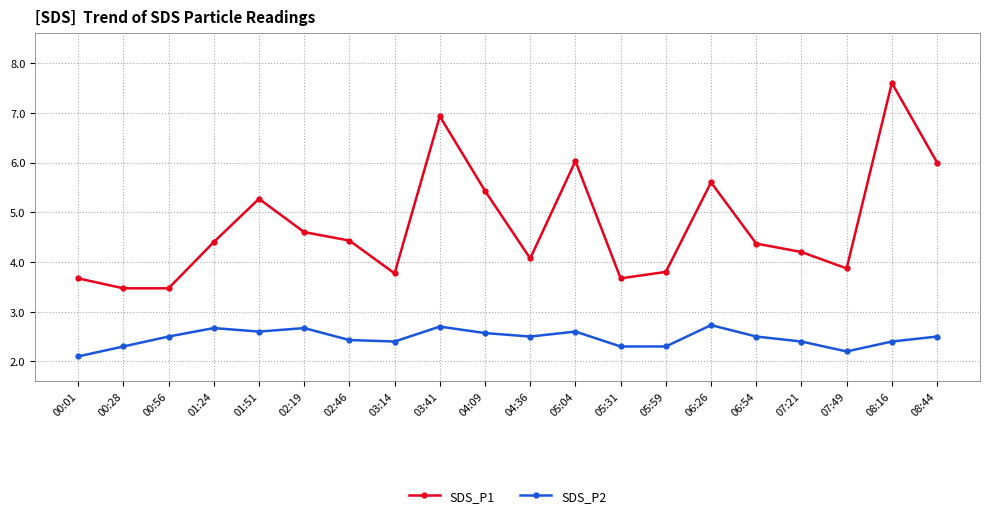

Reading right to left, transcribe all the data shown in this chart.

SDS_P1: 6.0	7.6	3.9	4.2	4.4	5.6	3.8	3.7	6.0	4.1	5.4	6.9	3.8	4.4	4.6	5.3	4.4	3.5	3.5	3.7
SDS_P2: 2.5	2.4	2.2	2.4	2.5	2.7	2.3	2.3	2.6	2.5	2.6	2.7	2.4	2.4	2.7	2.6	2.7	2.5	2.3	2.1